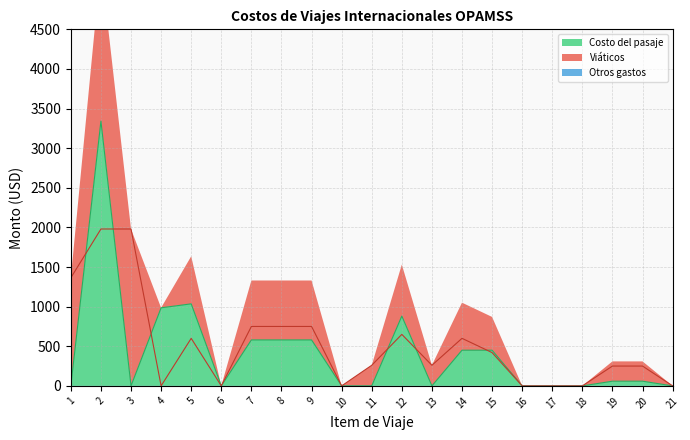

What is the difference between the second highest and second lowest values in the Viáticos (line) series?

1980.0